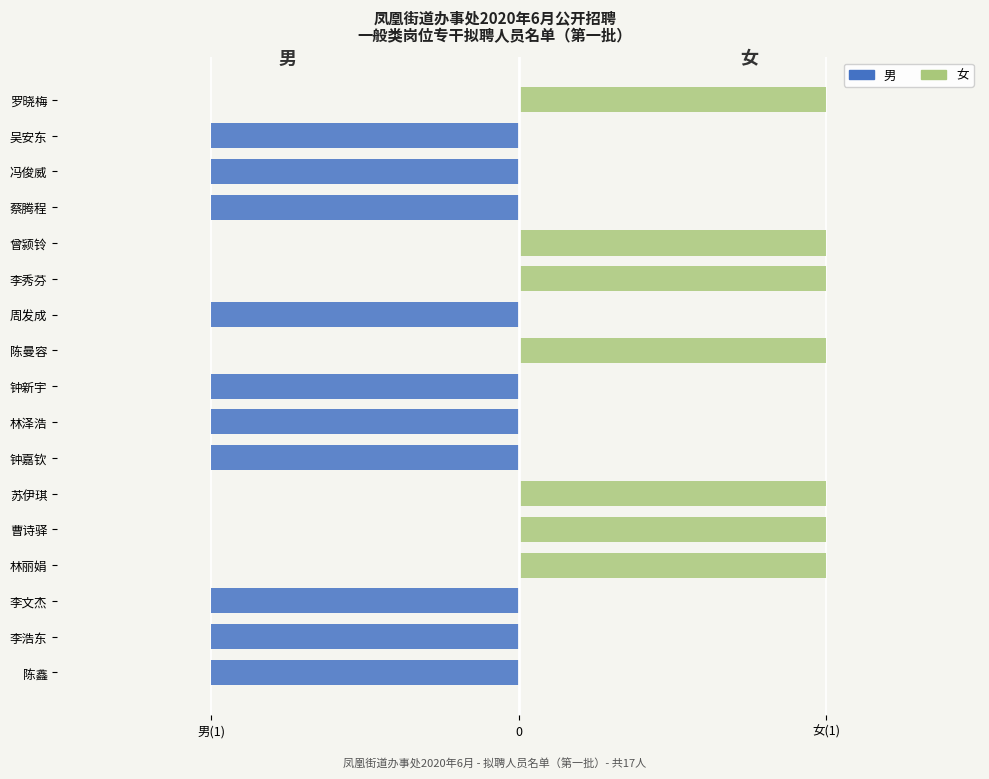

Which has a higher value, 冯俊威 or 苏伊琪?

苏伊琪